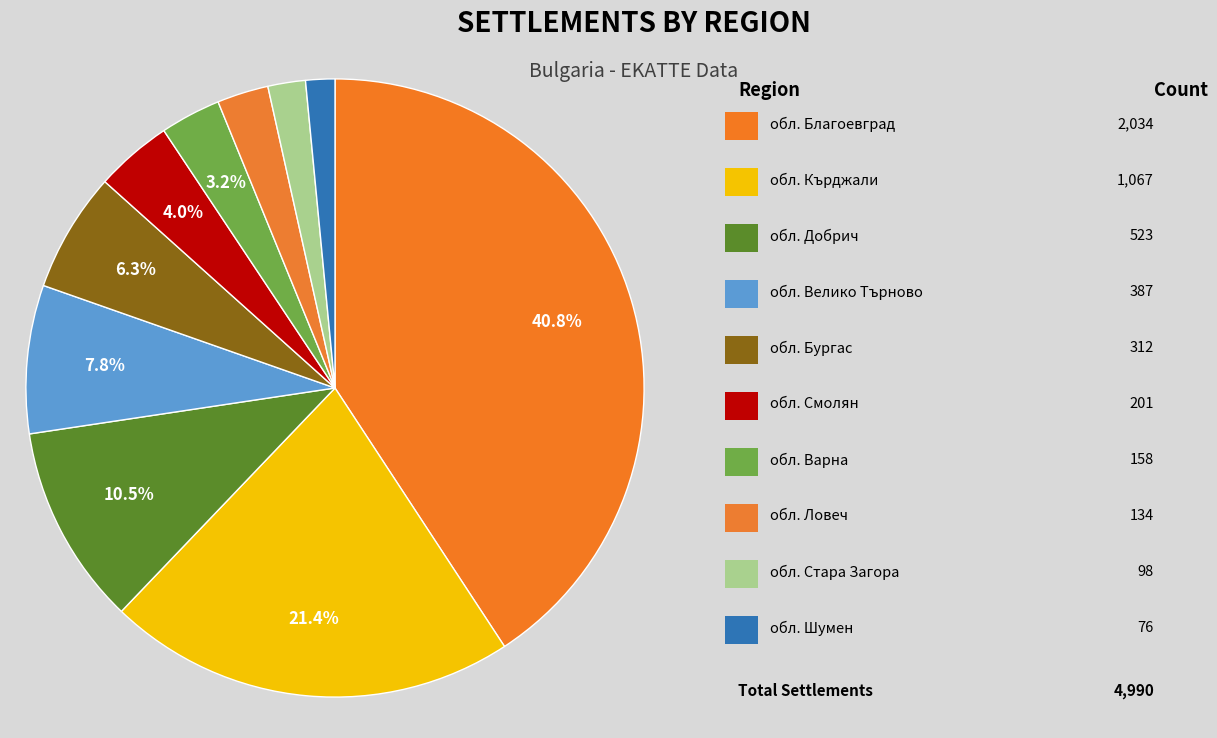

How many segments does this pie chart have?

10